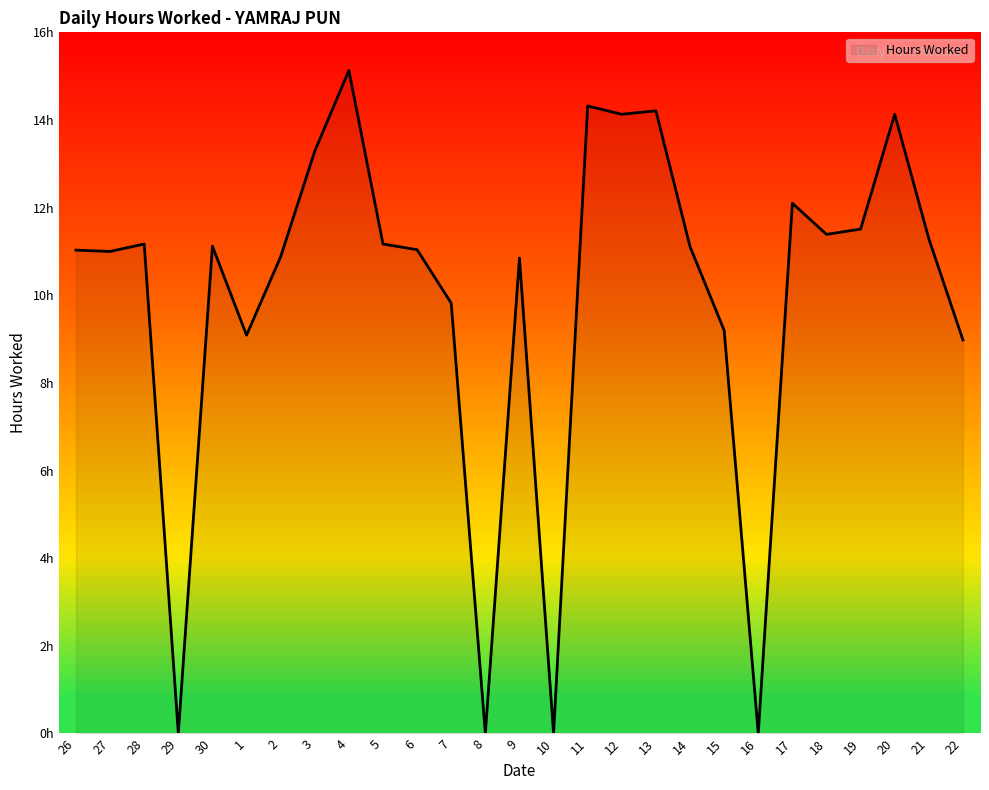

Where is the first local minimum?

27